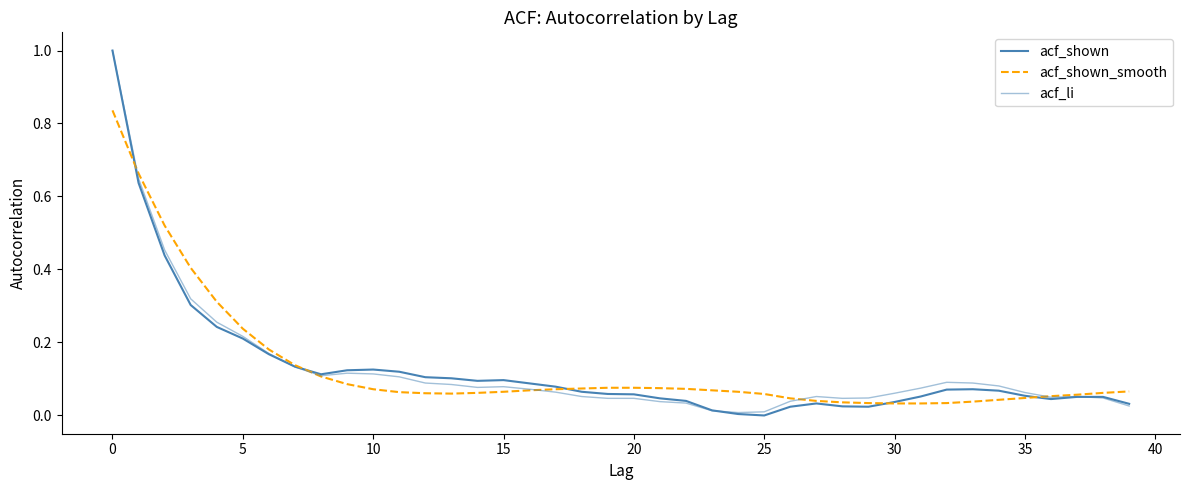

How many lines are shown in the chart?

3